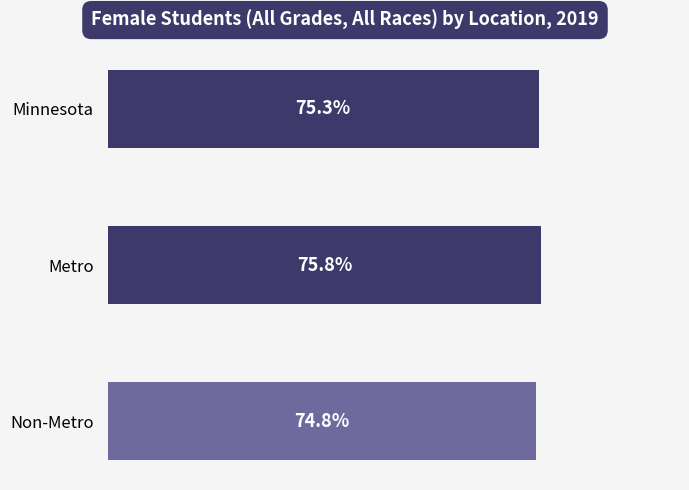

Rank the categories by value from lowest to highest.

Non-Metro, Minnesota, Metro